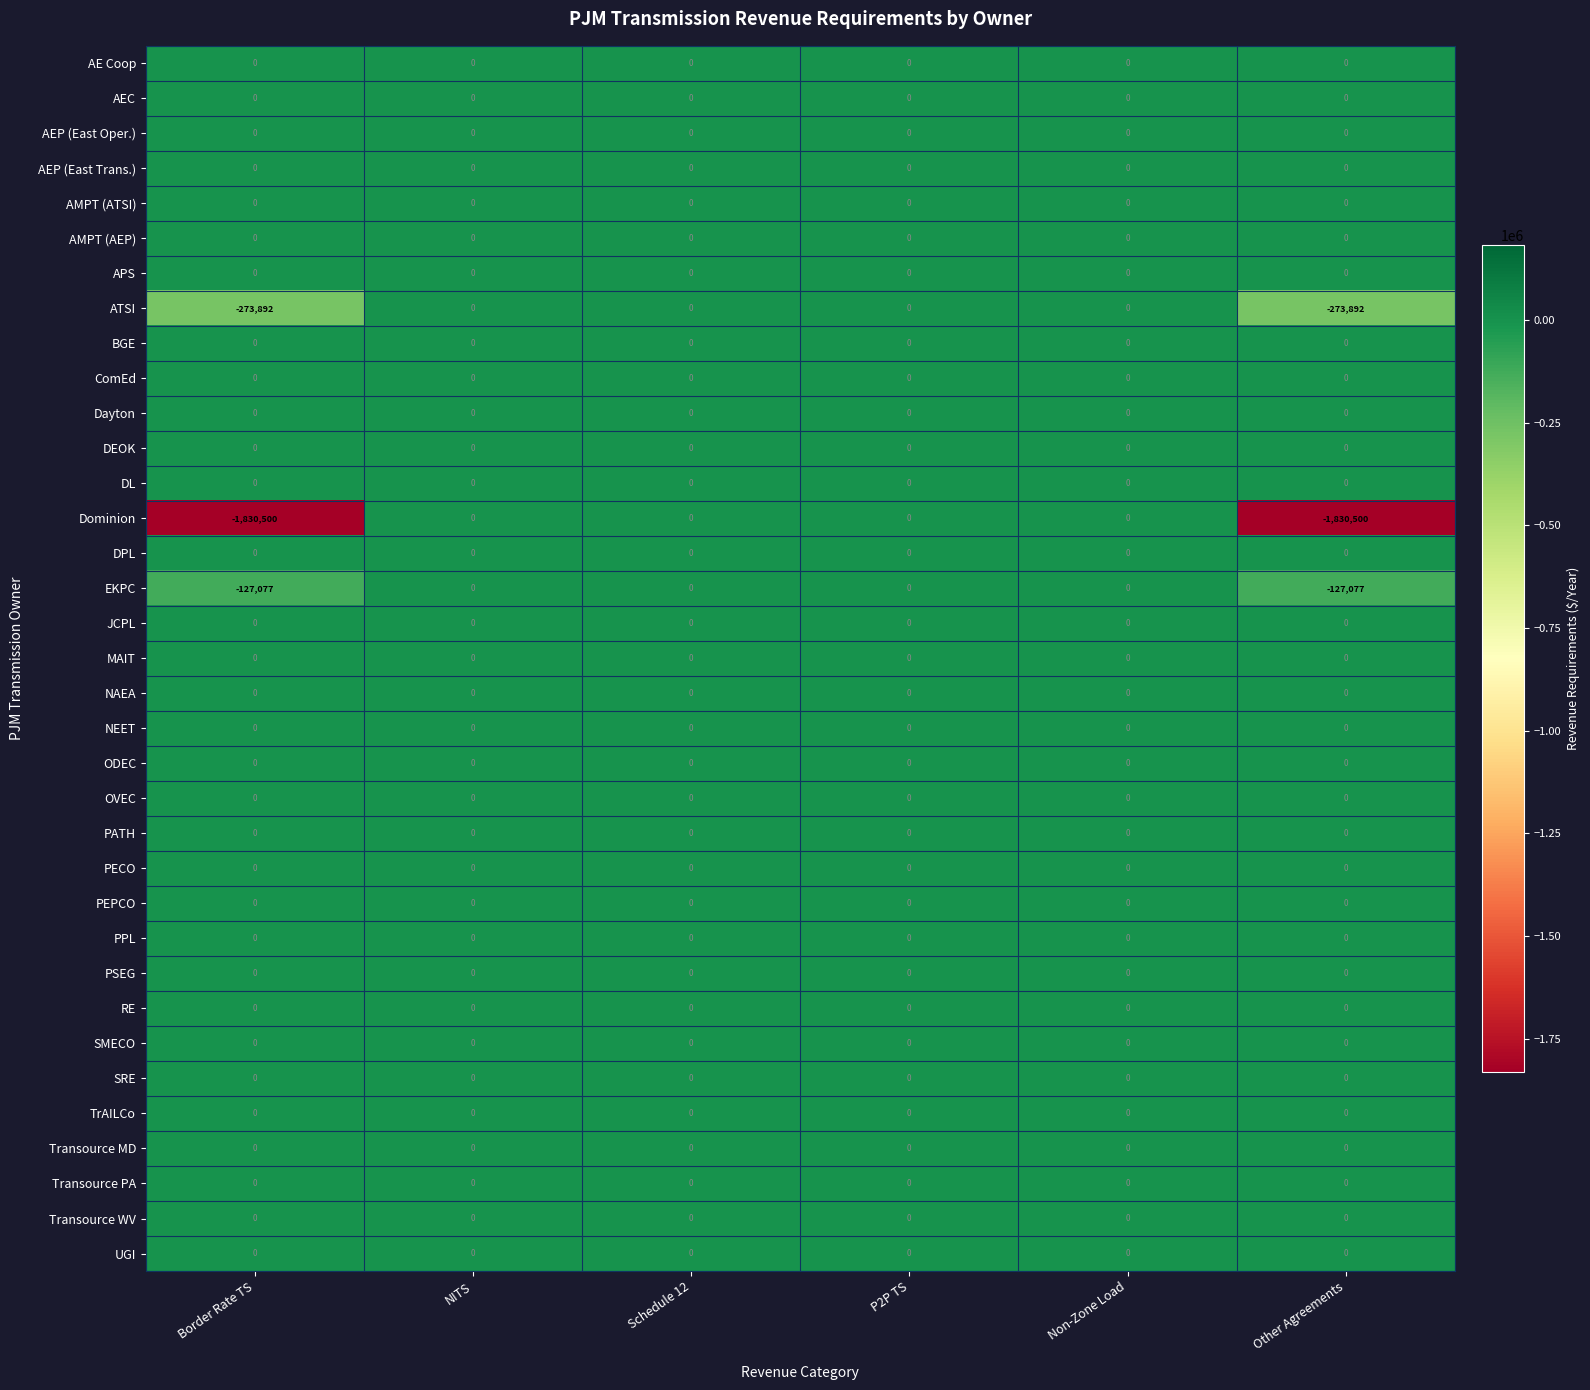

Which series has the widest spread of values?

Dominion